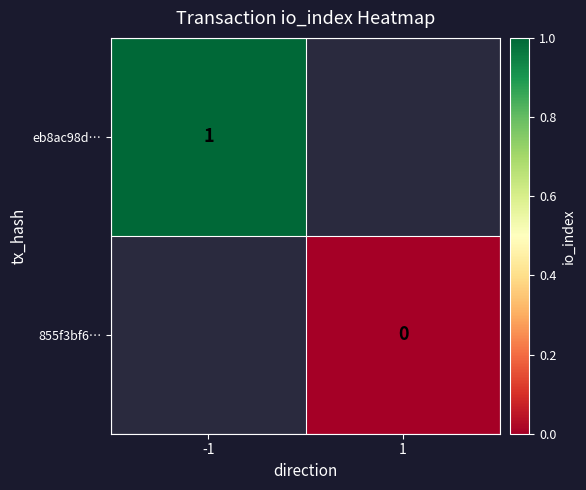

Is the value of 855f3bf6… at 1 greater than the value of eb8ac98d… at -1?

No